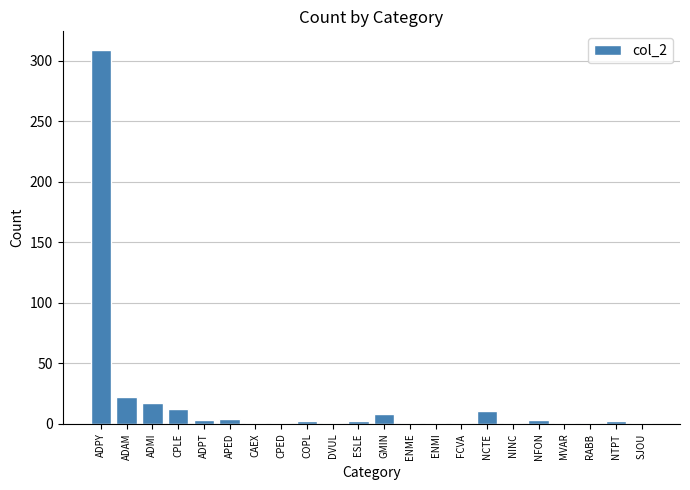

What is the maximum value shown in the chart?

309